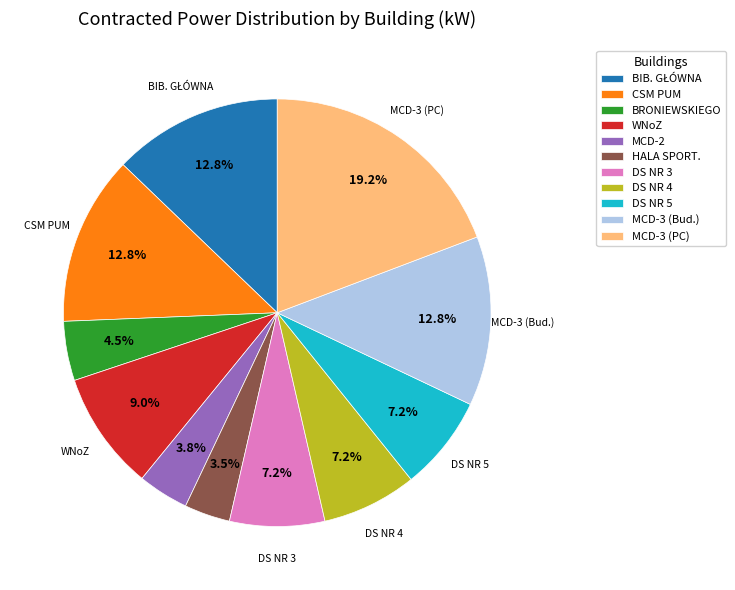

Is BRONIEWSKIEGO the majority of the pie?

No